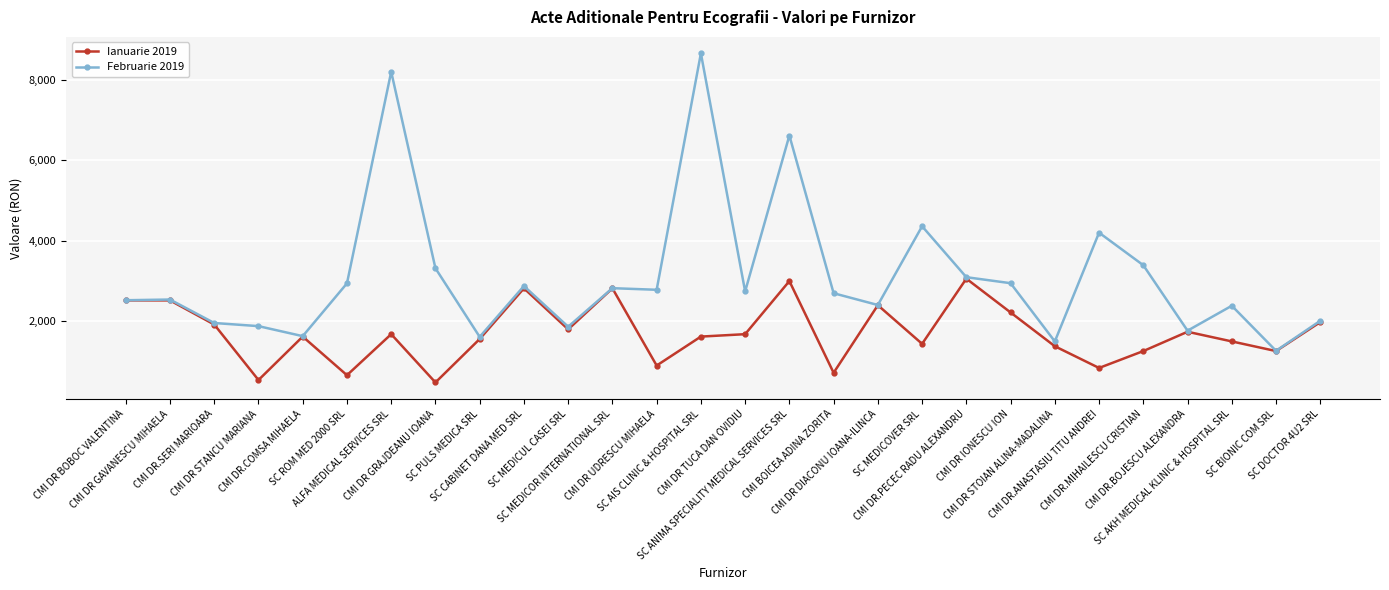

What is the sum of all Ianuarie 2019 values?

47940.0